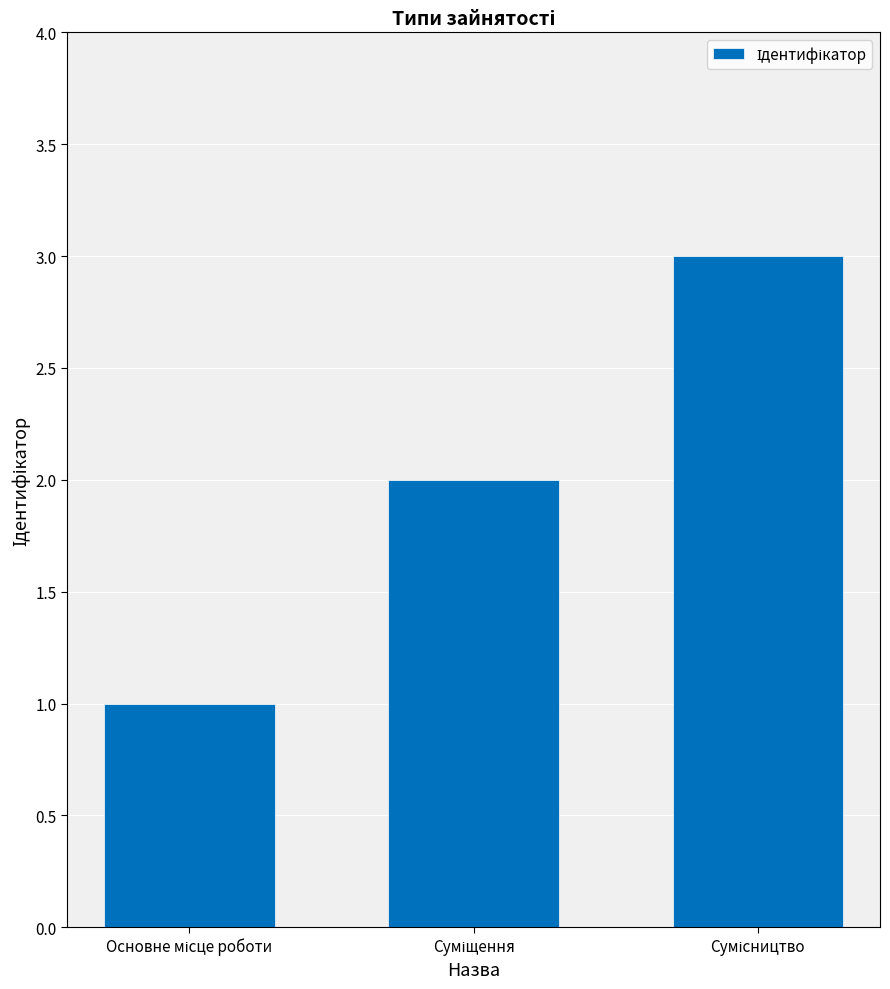

How many data points are less than 2?

1